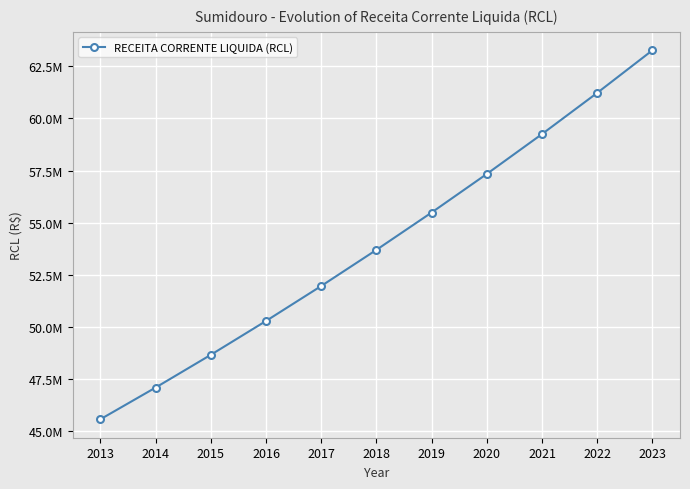

Which has a higher value, 2021 or 2013?

2021